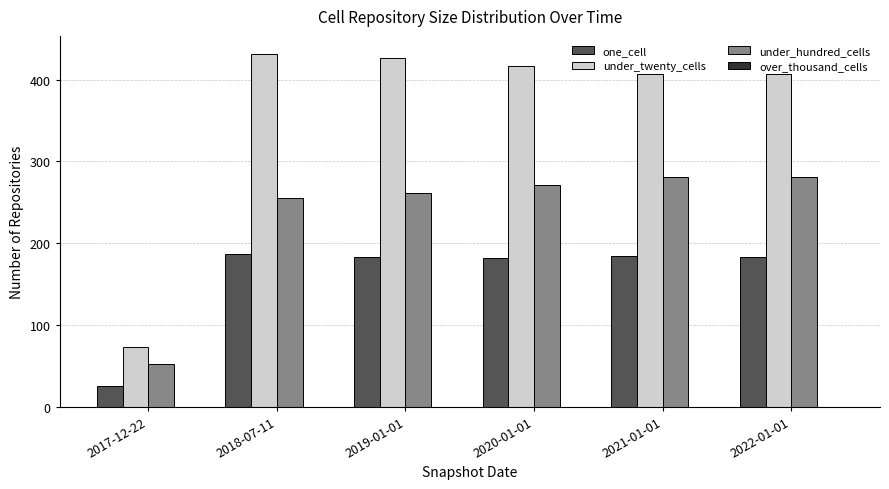

Does the chart contain stacked bars?

No